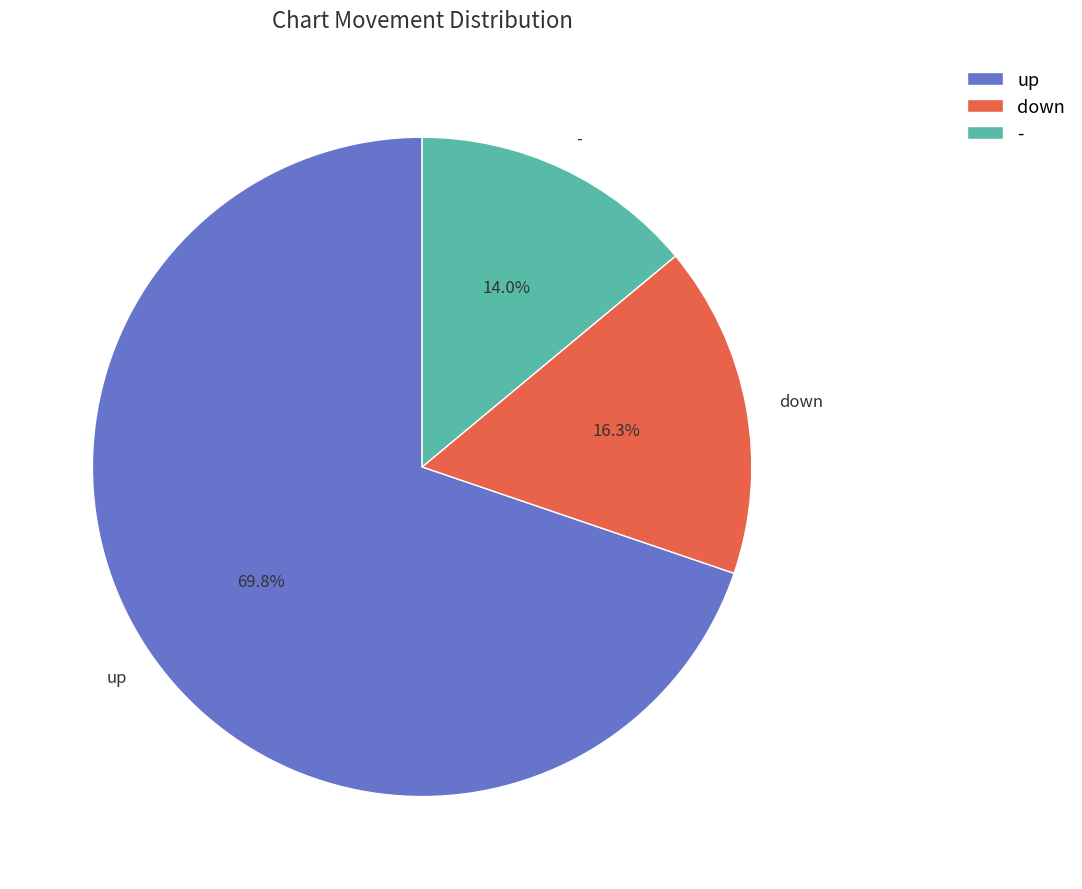

The up slice represents 75% of the pie. True or false?

False